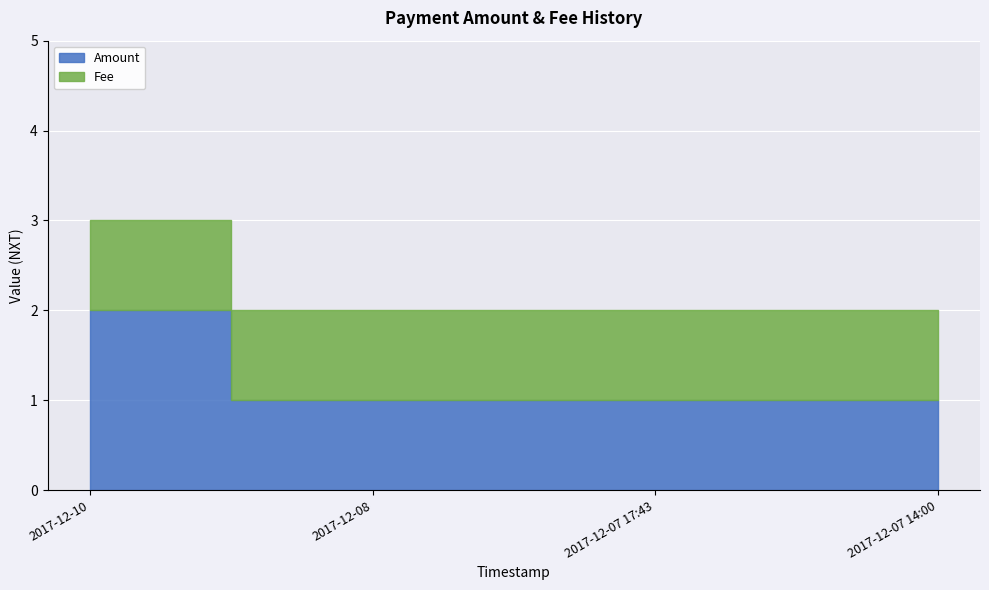

The Fee series shows 1 at 2017-12-08. True or false?

False